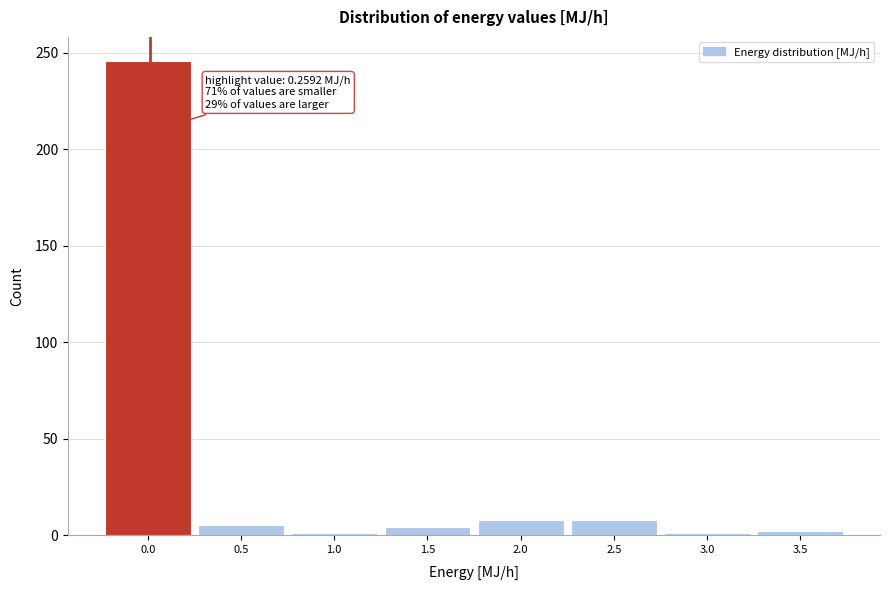

Is it true that the value at 2.0 is 8?

True